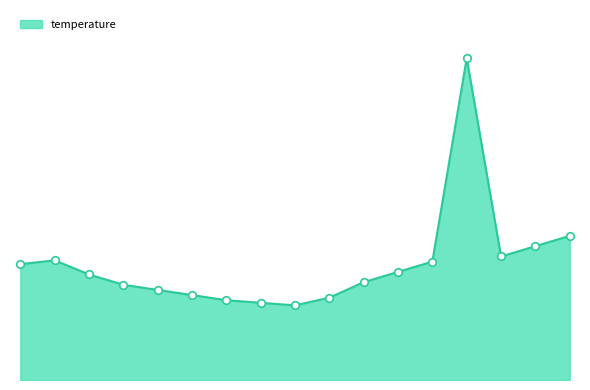

Is this an area chart (filled region under the line)?

Yes